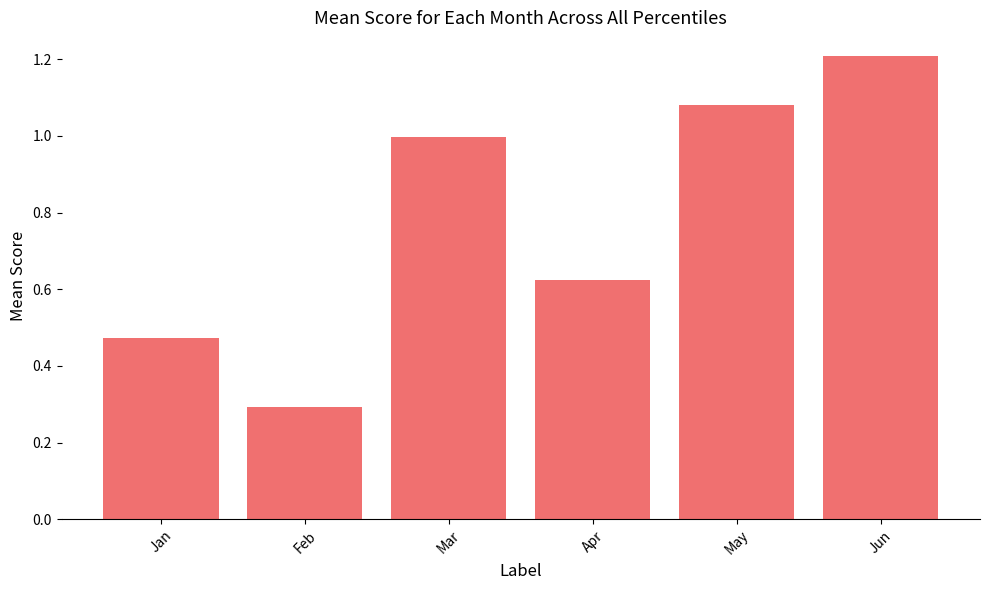

Rank the categories by value from highest to lowest.

Jun, May, Mar, Apr, Jan, Feb